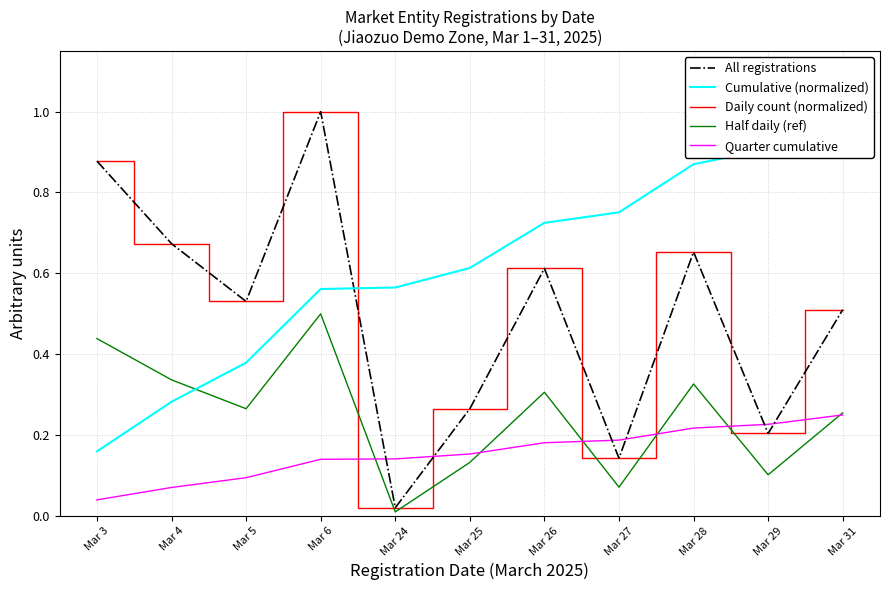

What is the approximate value of Half daily (ref) at Mar 31?

0.3